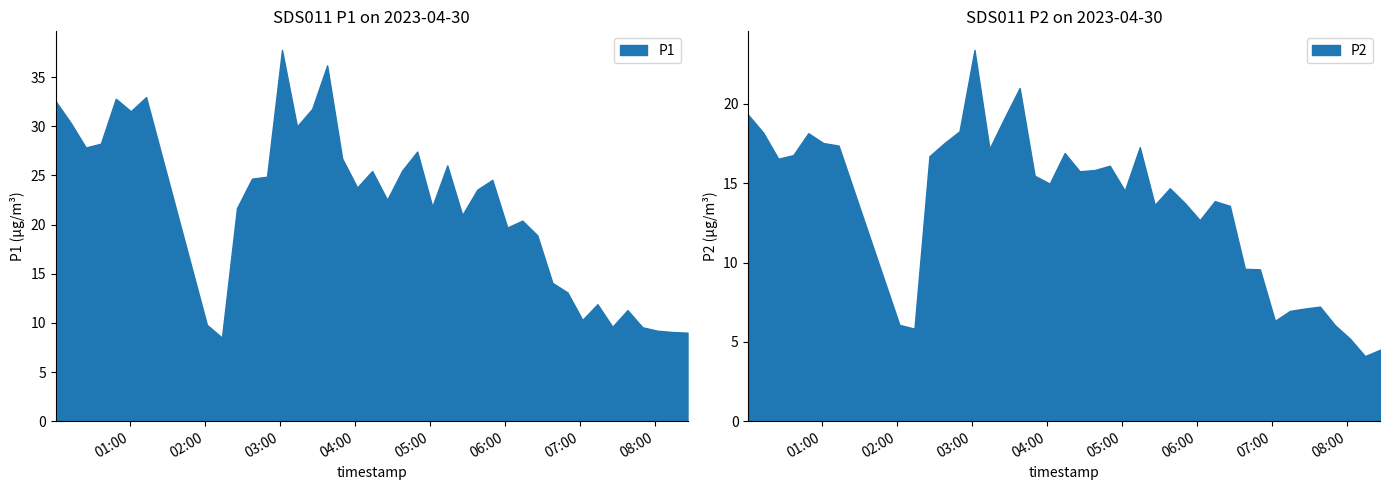

How many interior local valleys does the P1 series have?

11